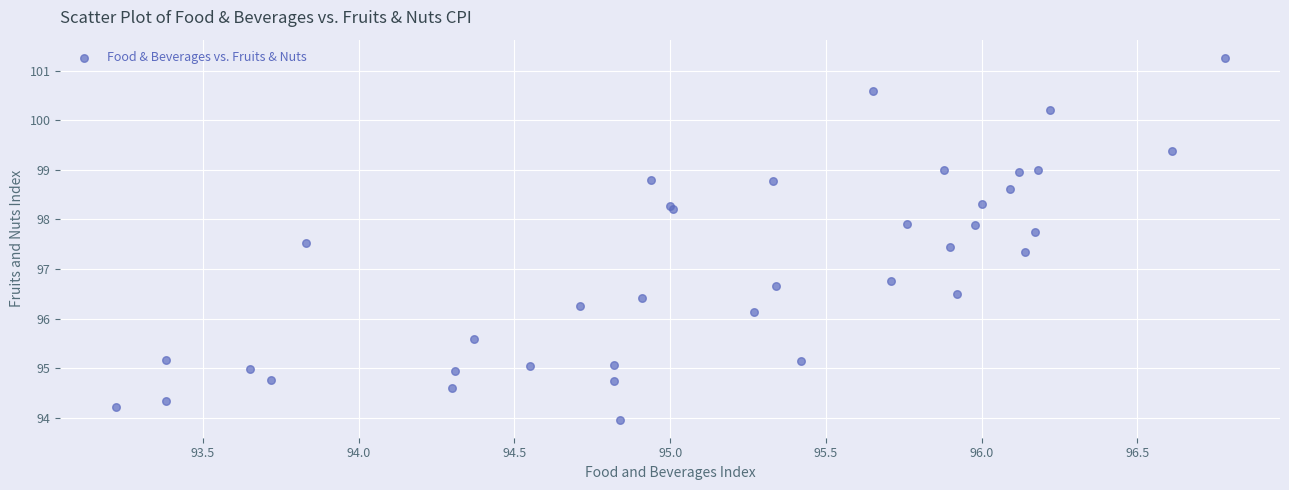

What Y value in the scatter plot is closest to 97?

96.8